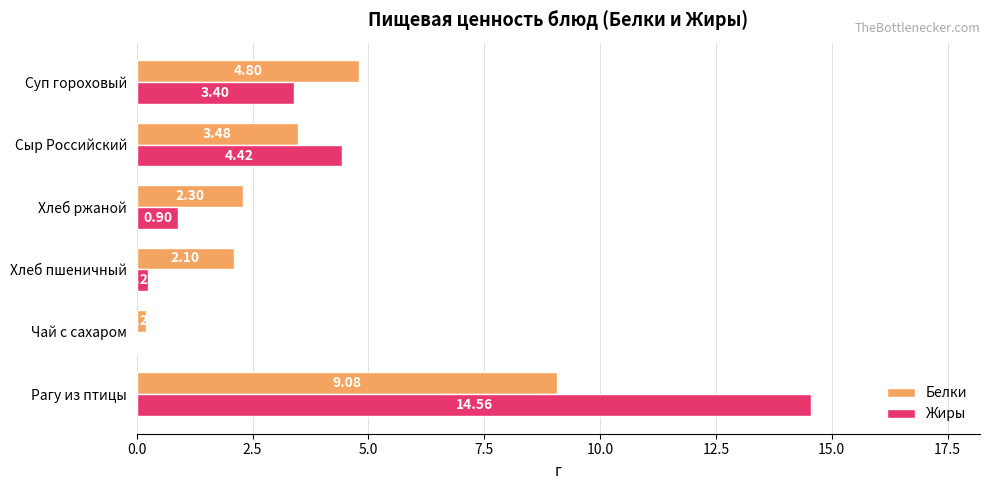

At which label does Белки reach its peak?

Рагу из птицы